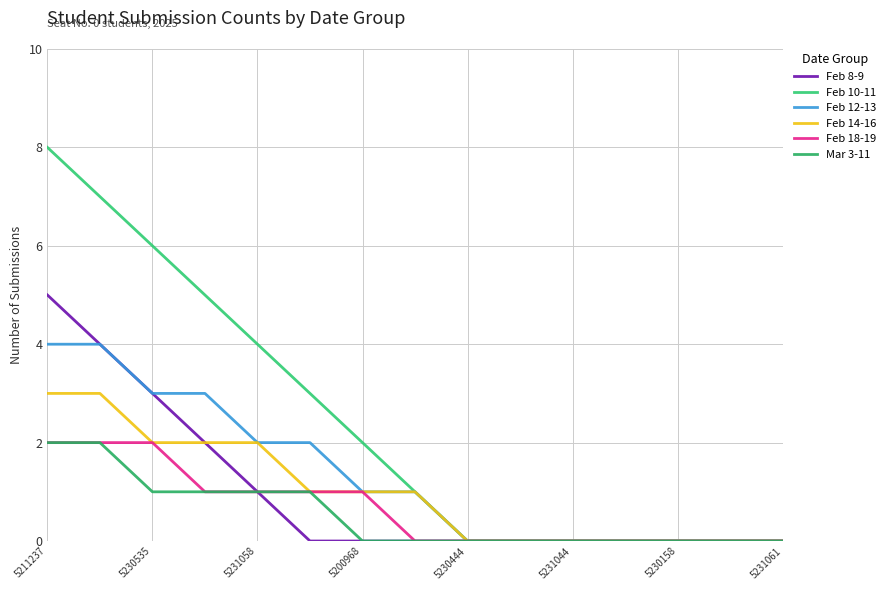

At how many categories does at least one series exceed 4?

4